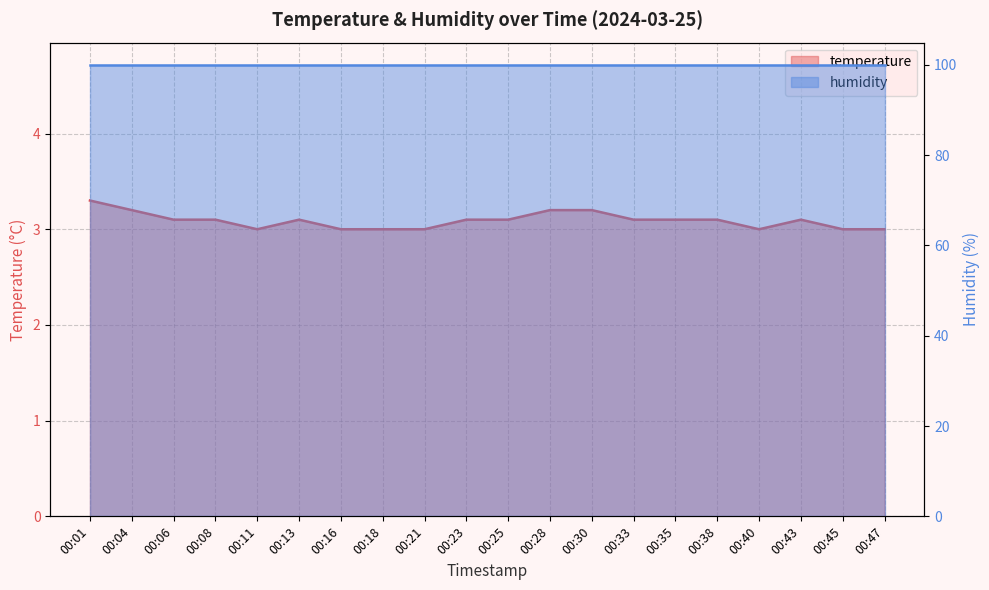

List the labels in order of value, smallest first.

00:11, 00:16, 00:18, 00:21, 00:40, 00:45, 00:47, 00:06, 00:08, 00:13, 00:23, 00:25, 00:33, 00:35, 00:38, 00:43, 00:04, 00:28, 00:30, 00:01